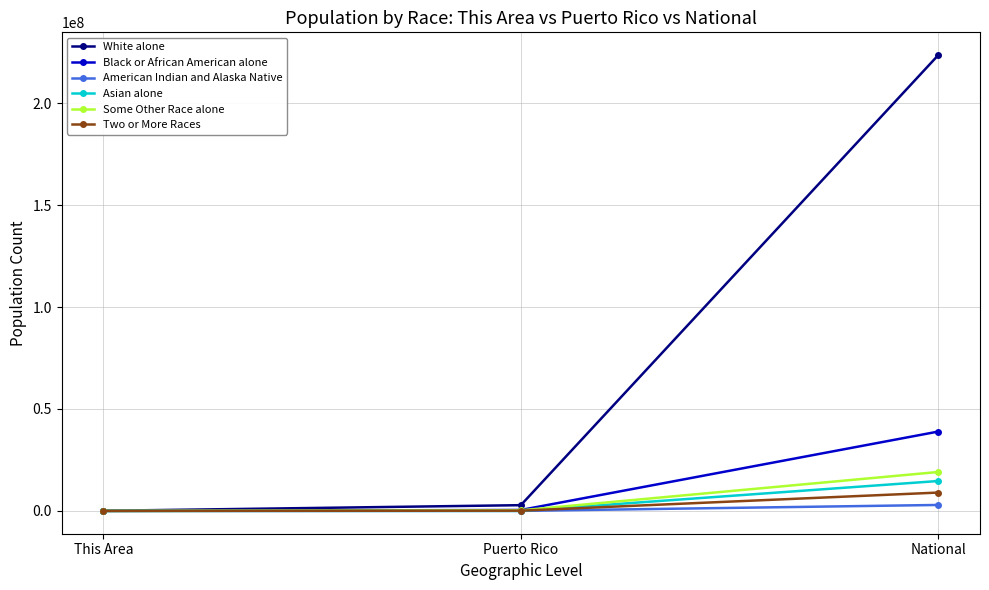

What is the difference between the maximum and second lowest values in the Some Other Race alone series?

18817463